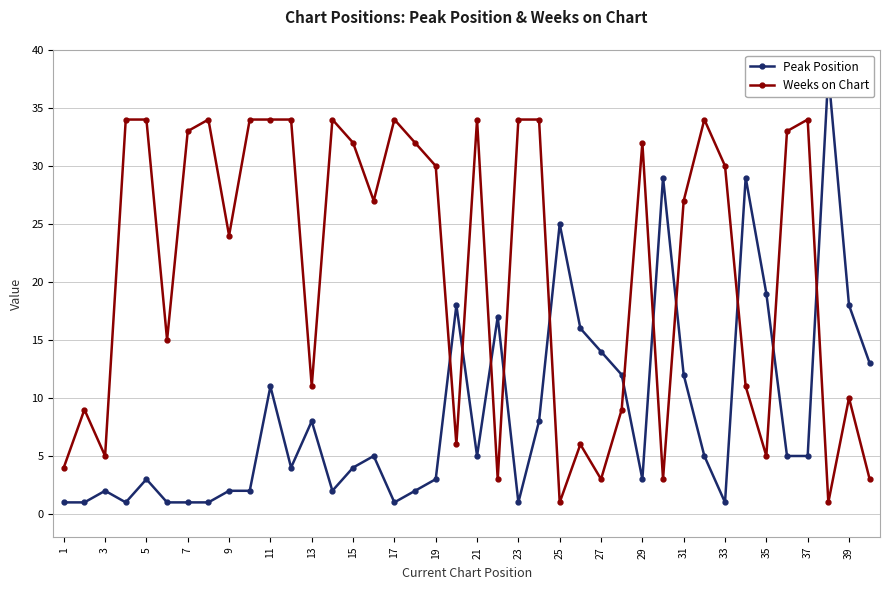

Reading right to left, extract all data points from this chart.

Peak Position: 13	18	38	5	5	19	29	1	5	12	29	3	12	14	16	25	8	1	17	5	18	3	2	1	5	4	2	8	4	11	2	2	1	1	1	3	1	2	1	1
Weeks on Chart: 3	10	1	34	33	5	11	30	34	27	3	32	9	3	6	1	34	34	3	34	6	30	32	34	27	32	34	11	34	34	34	24	34	33	15	34	34	5	9	4